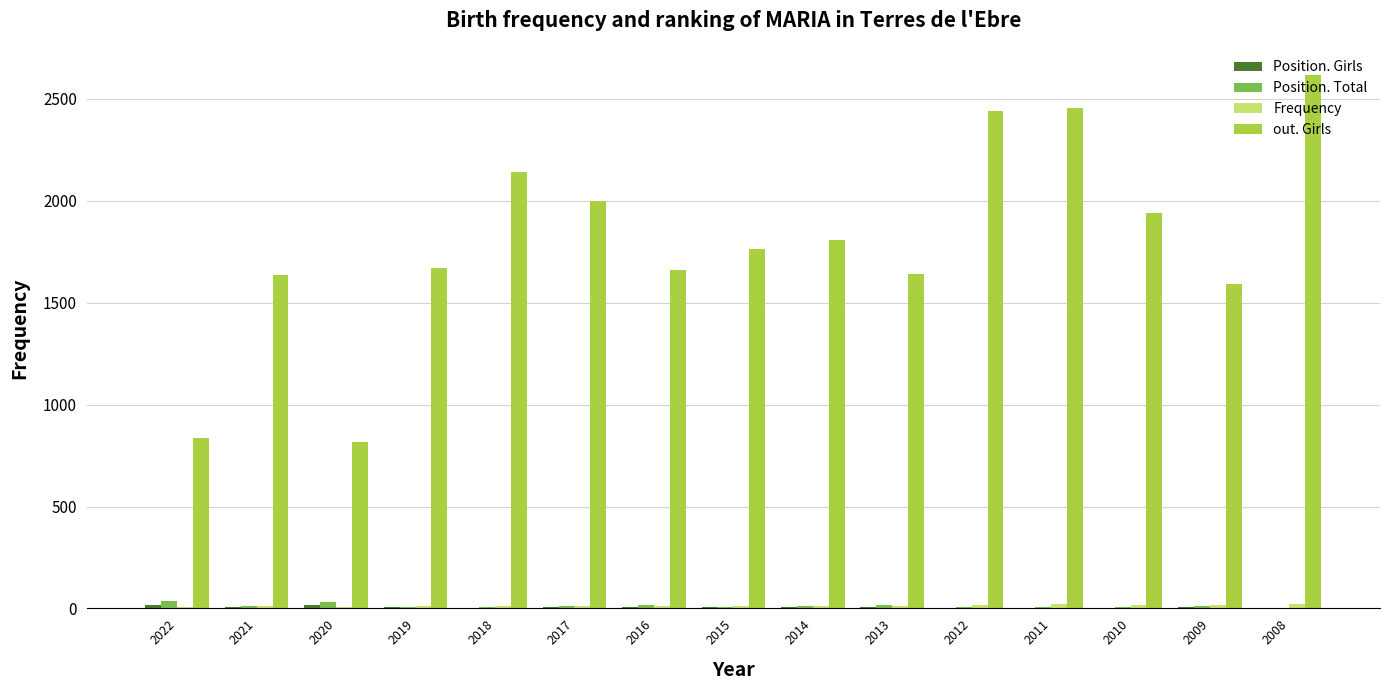

Is it true that out. Girls equals 1592 at 2009?

True